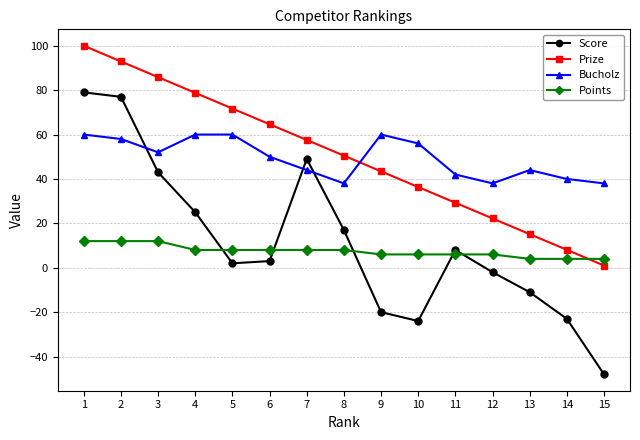

What are all the series names shown in the legend?

Score, Prize, Bucholz, Points